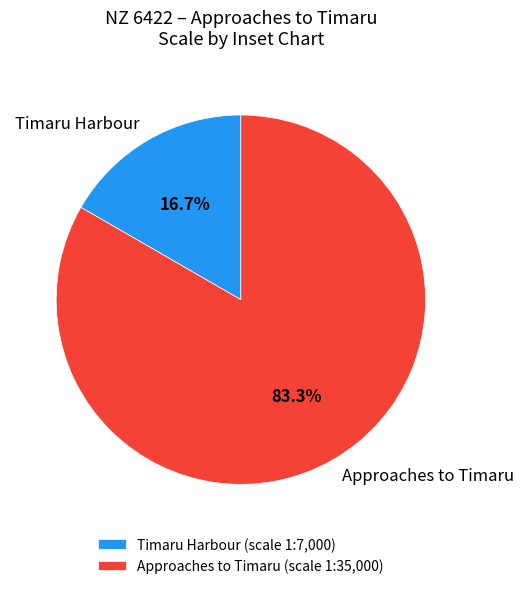

Count the number of slices in the pie.

2